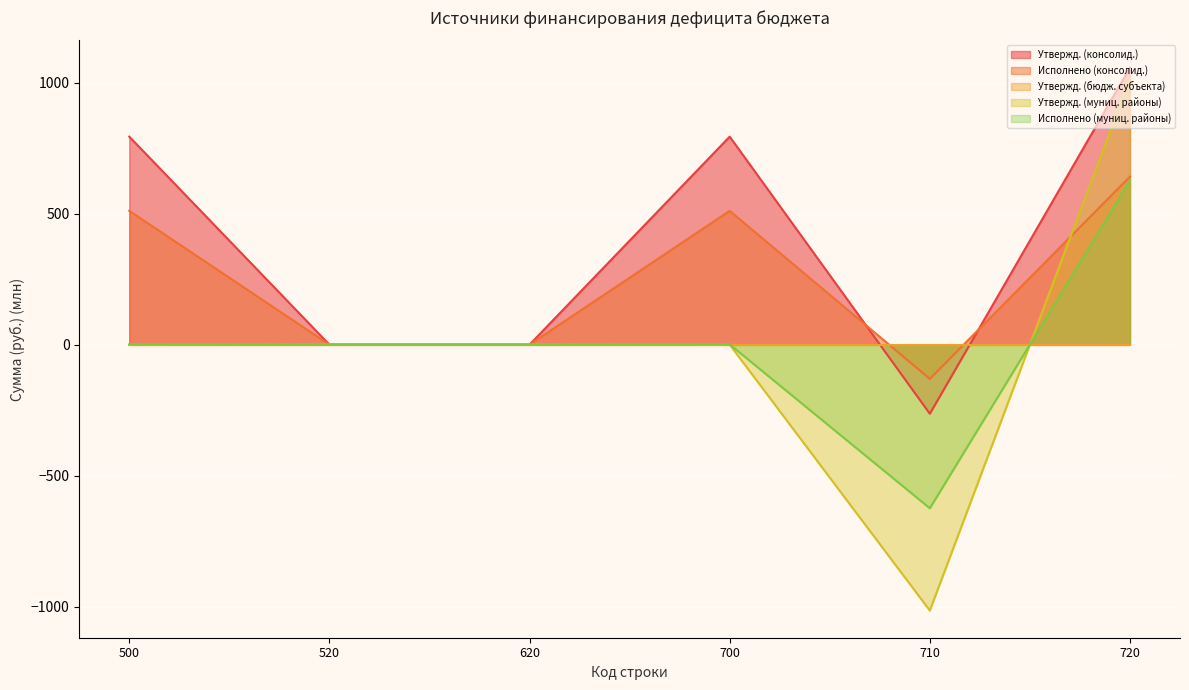

At which category is the sum across all series the highest?

720